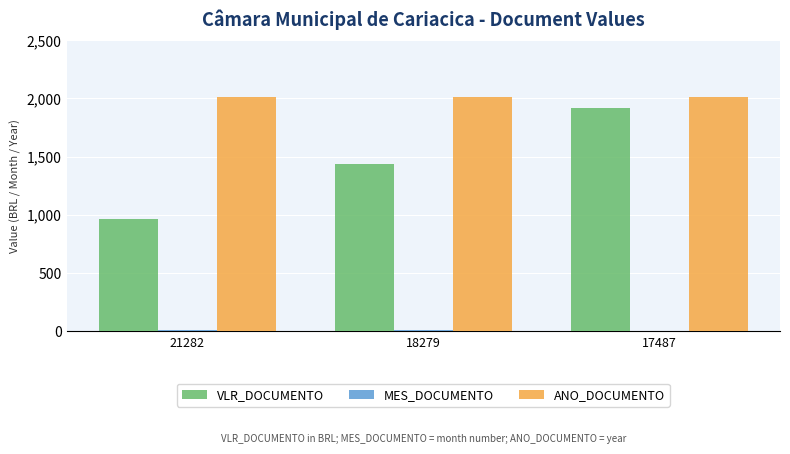

What is the sum of all ANO_DOCUMENTO values?

6023